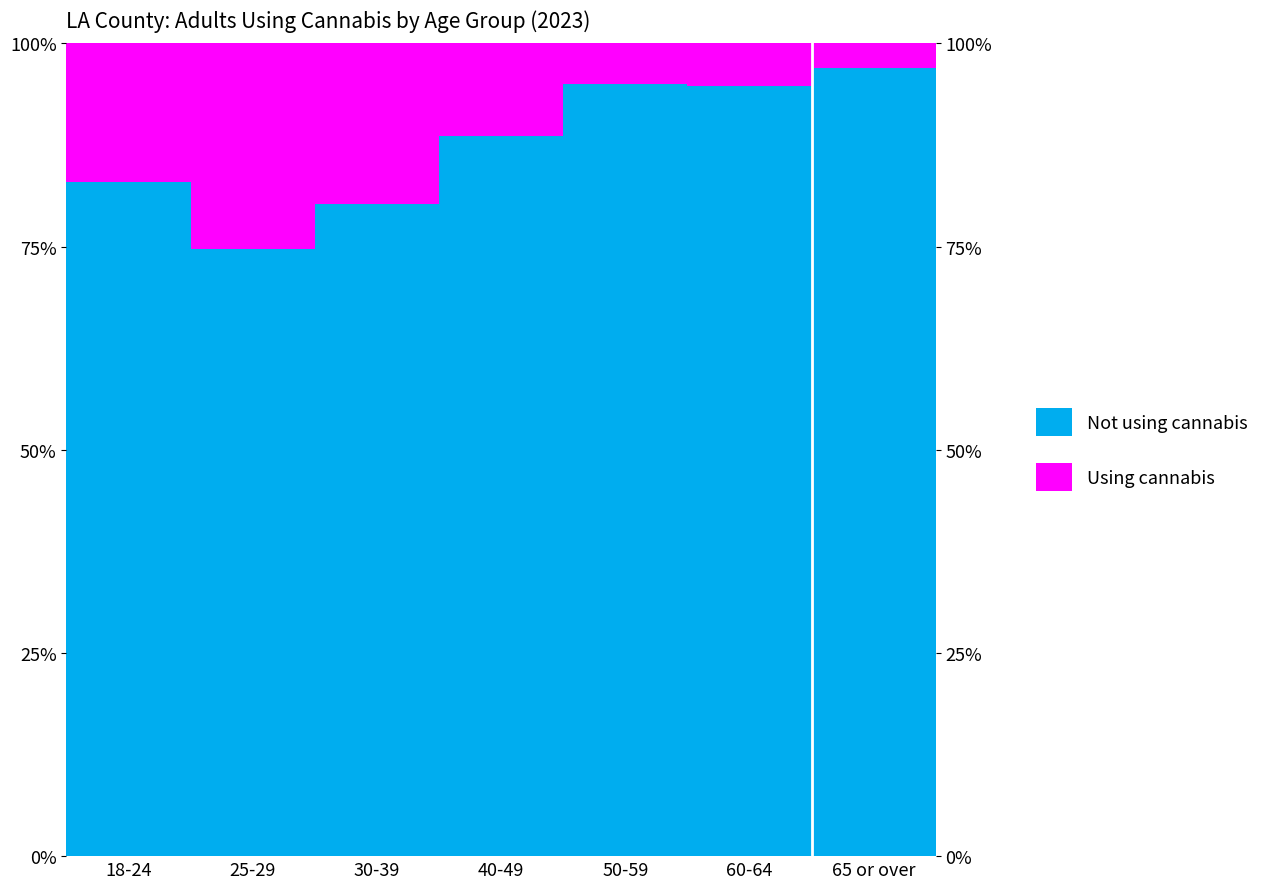

What are all the series names shown in the legend?

Not using cannabis, Using cannabis